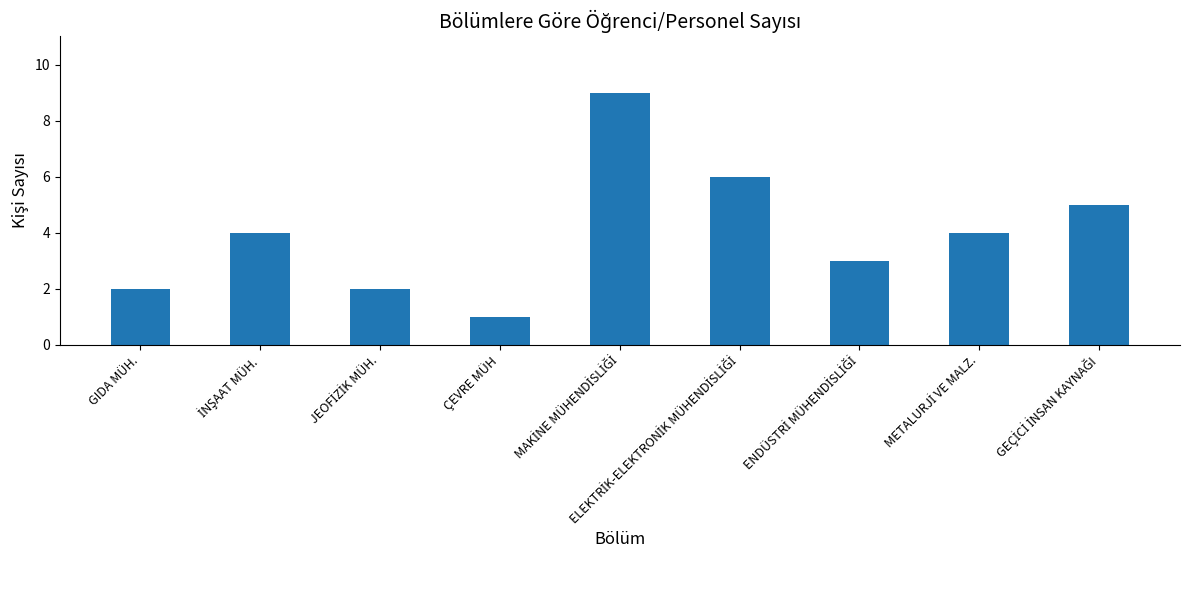

What is the average value?

4